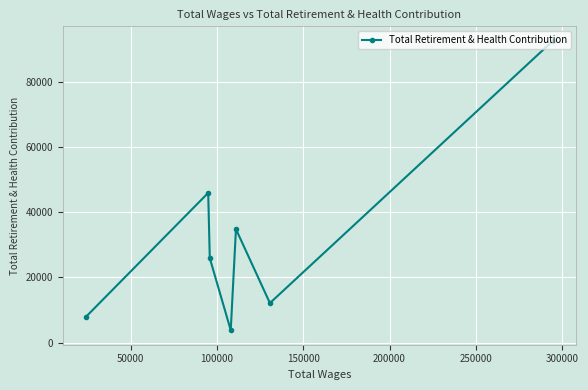

What is the greatest value displayed?

92611